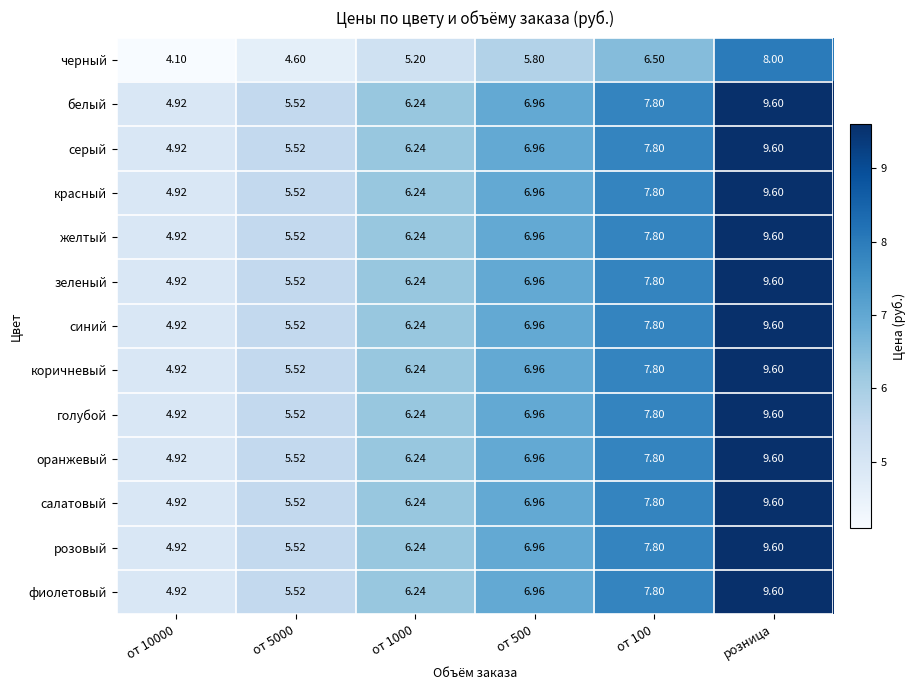

Is the value of фиолетовый at от 5000 greater than the value of зеленый at от 100?

No